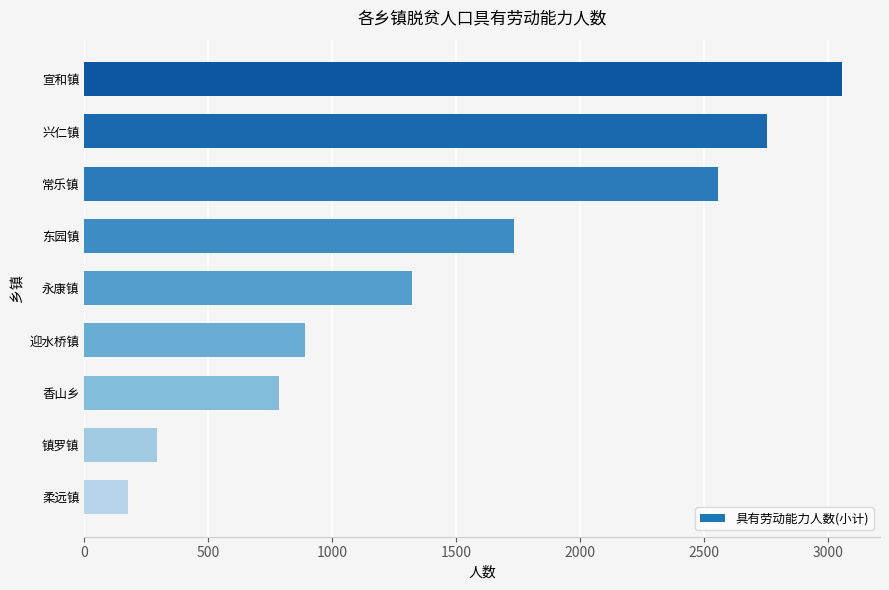

How many bars are there in total?

9